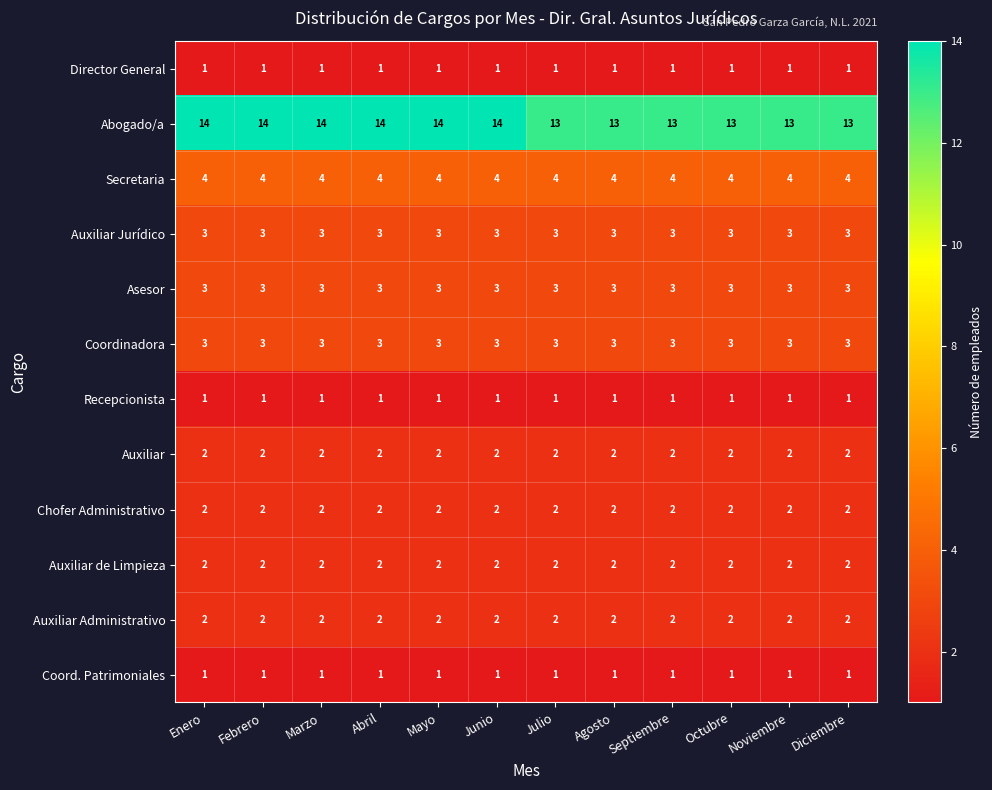

At how many categories does at least one series exceed 9?

12